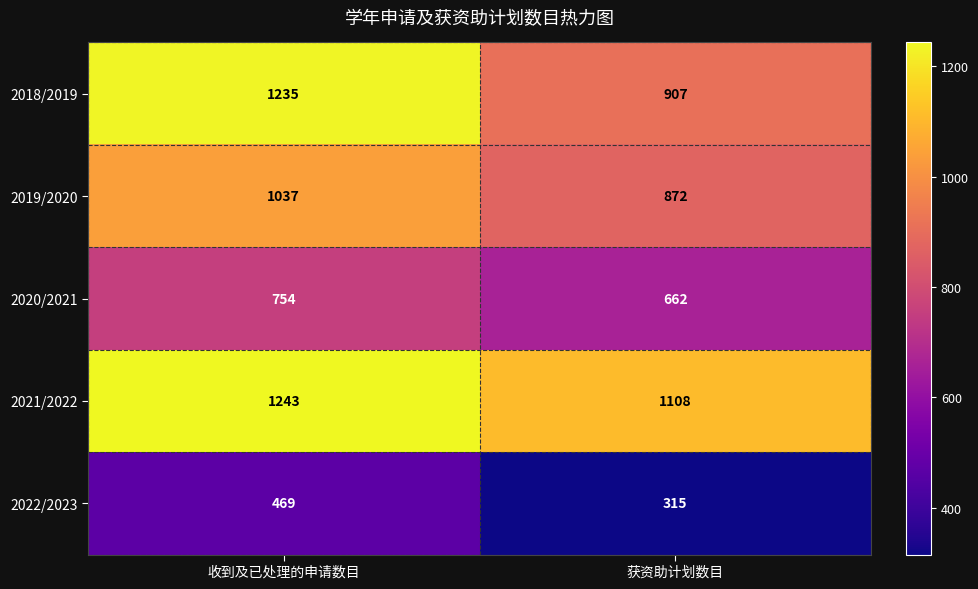

Which series has the widest spread of values?

2018/2019